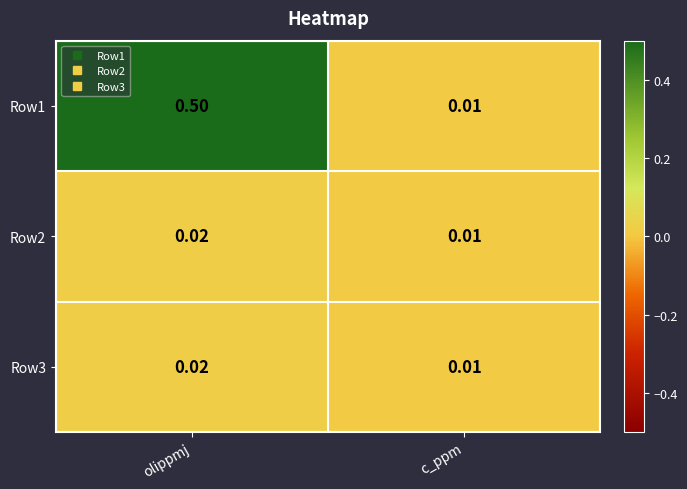

At which label is Row1 closest to 0?

c_ppm